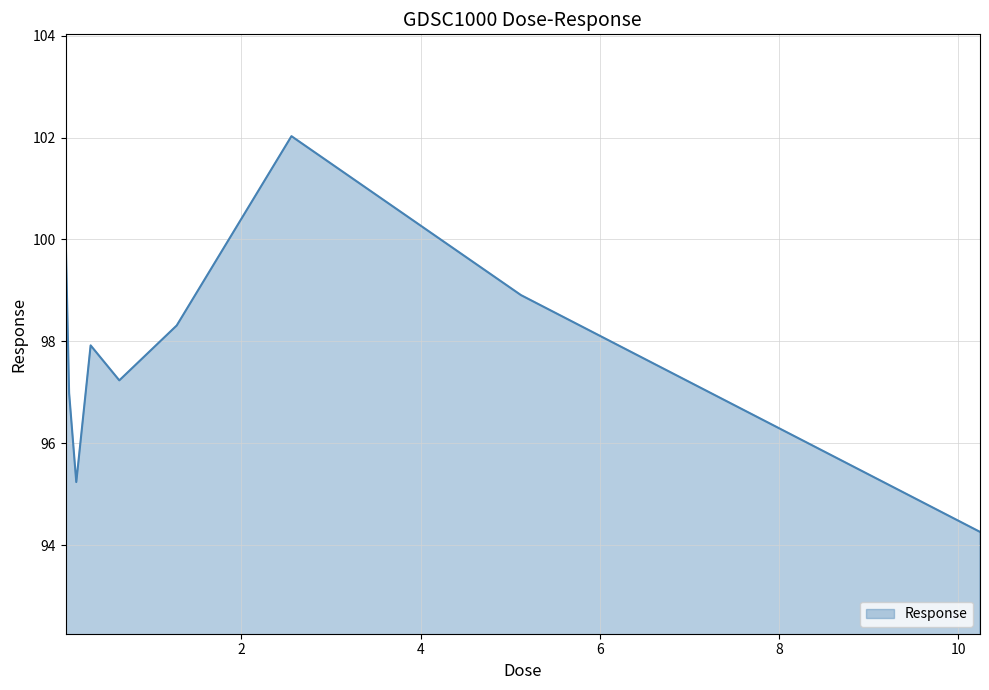

What is the average value?

97.9